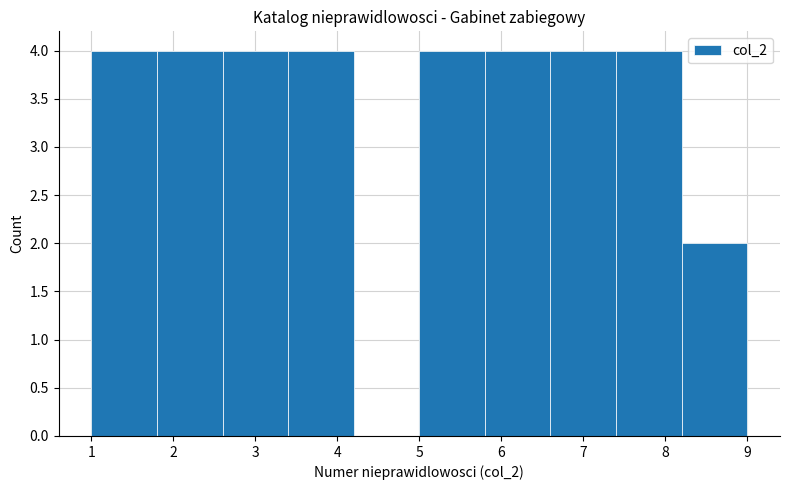

How tall is the bar that spans 3.4 to 4.2 on the x-axis? The values are not printed on the chart, so give them approximately, as read against the axis.

4